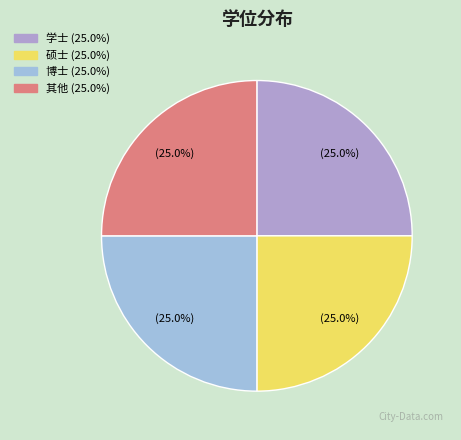

Which has a higher value, 博士 or 硕士?

博士